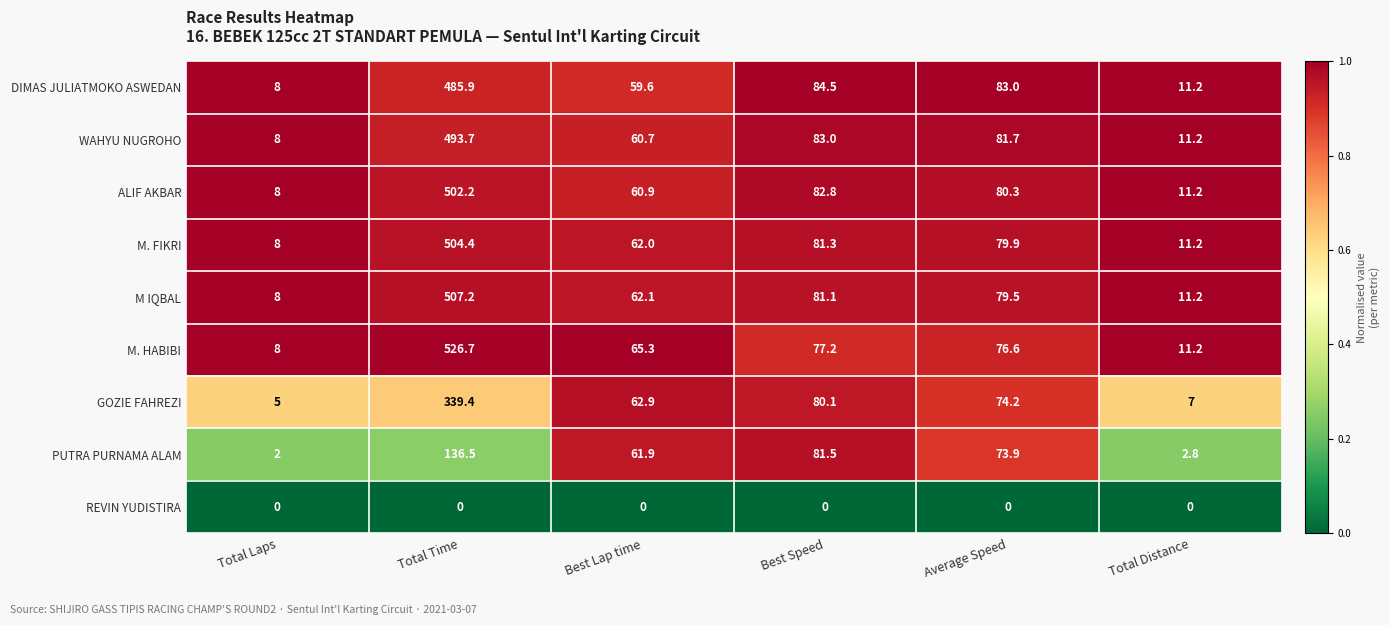

At which label does DIMAS JULIATMOKO ASWEDAN reach its peak?

Total Time